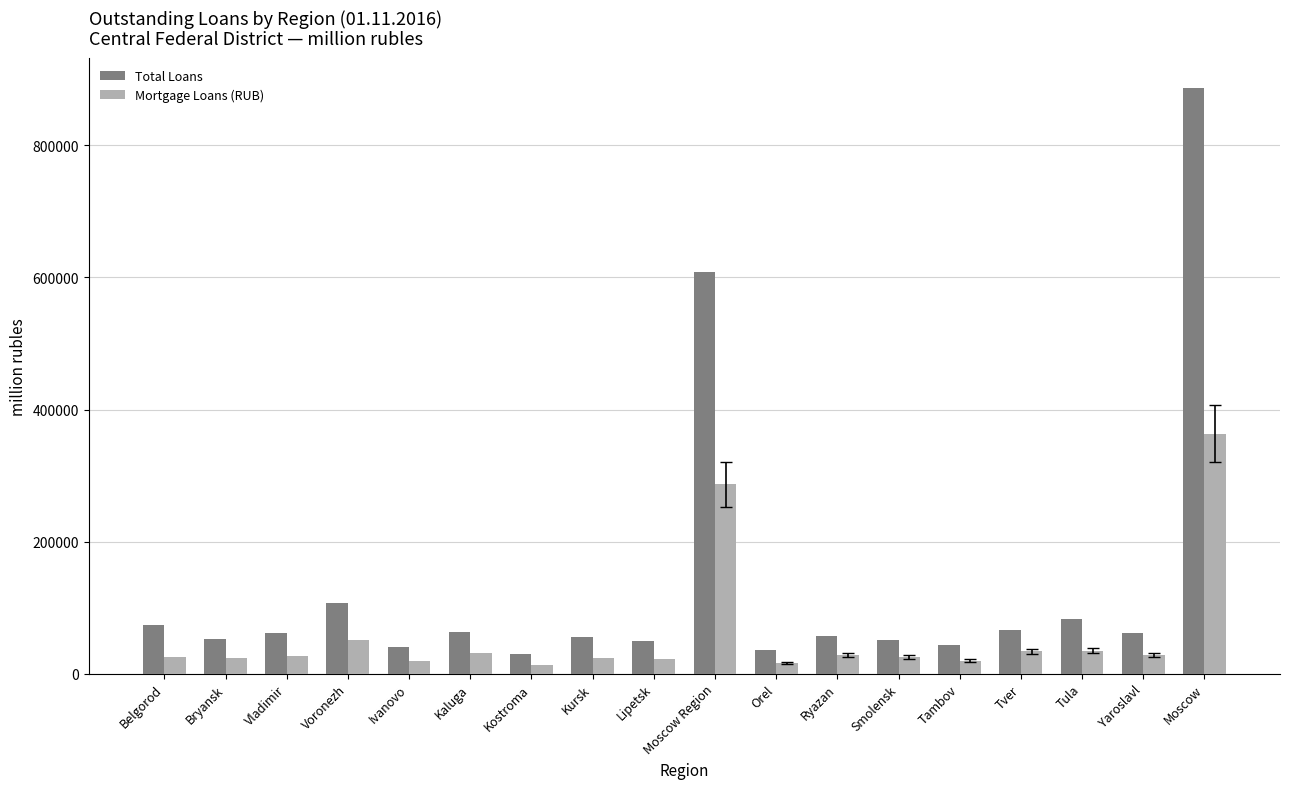

True or false: Mortgage Loans (RUB) has a value of 66219 at Moscow Region.

False